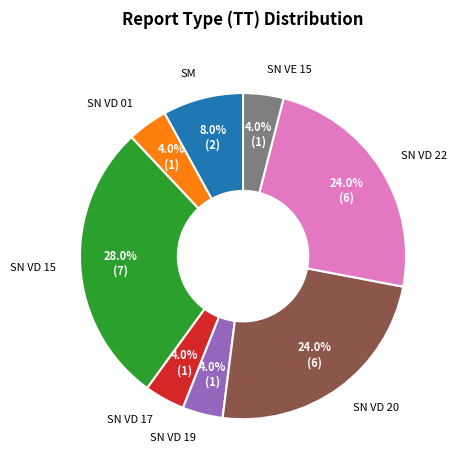

Do SM and SN VD 20 together represent more than half of the pie?

No